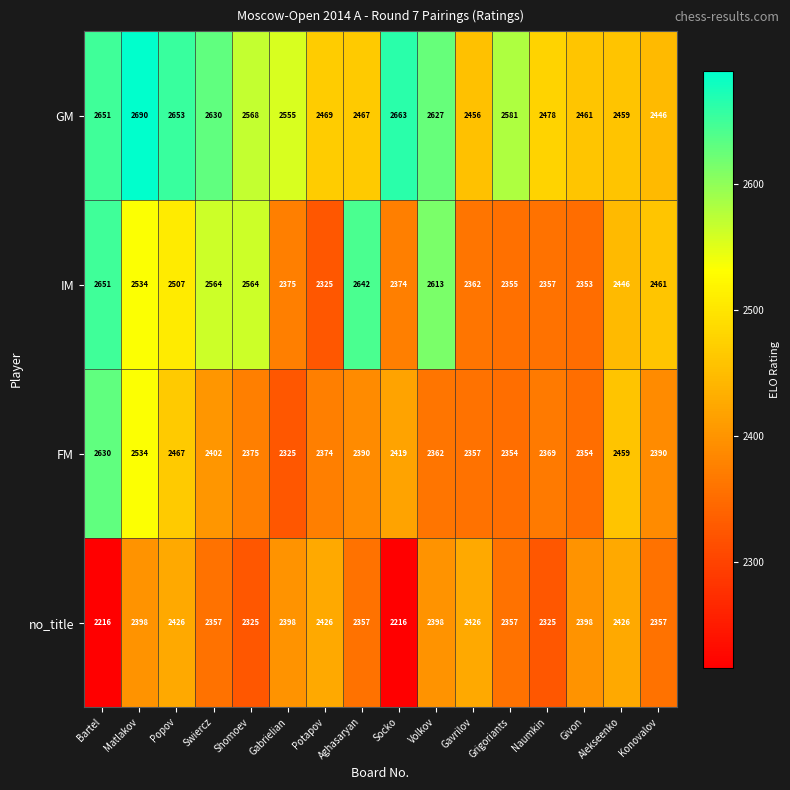

What is the average value of the IM series?

2468